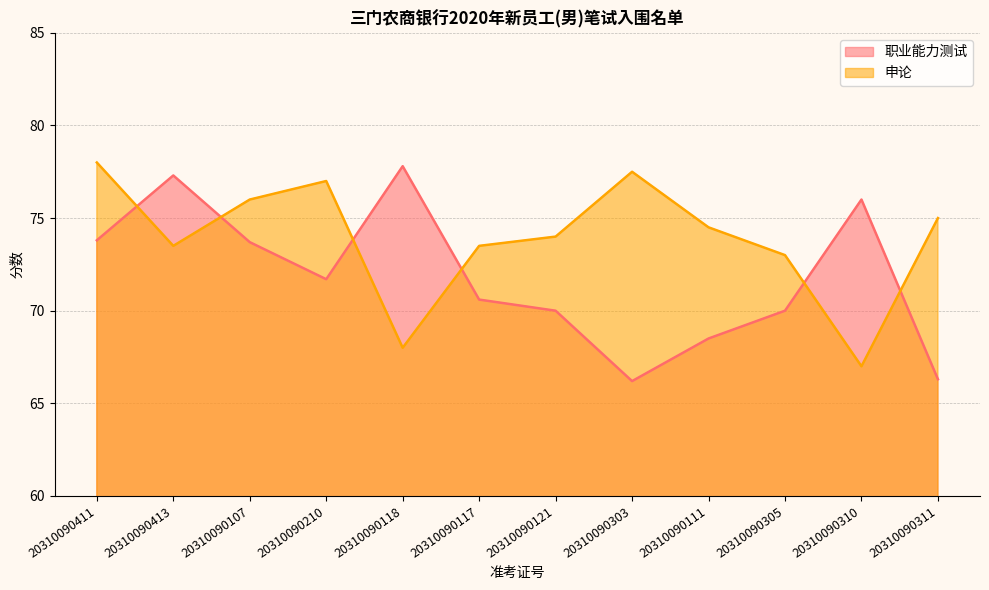

The 职业能力测试 series shows 46.1 at 20310090413. True or false?

False